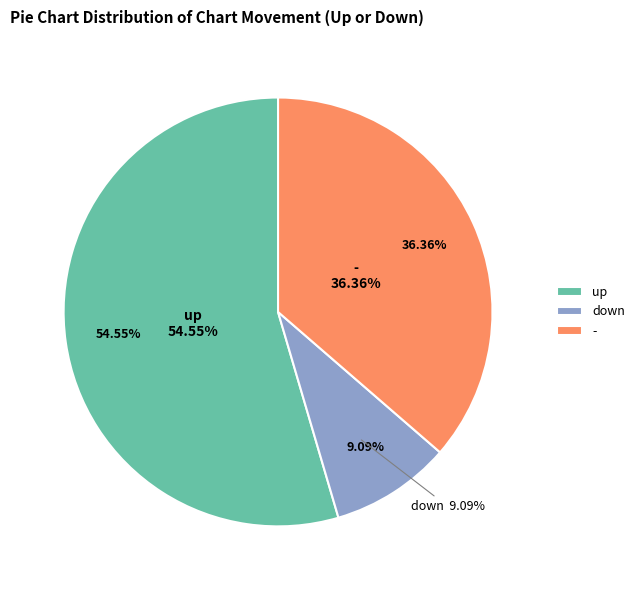

What is the largest slice in the pie chart?

up